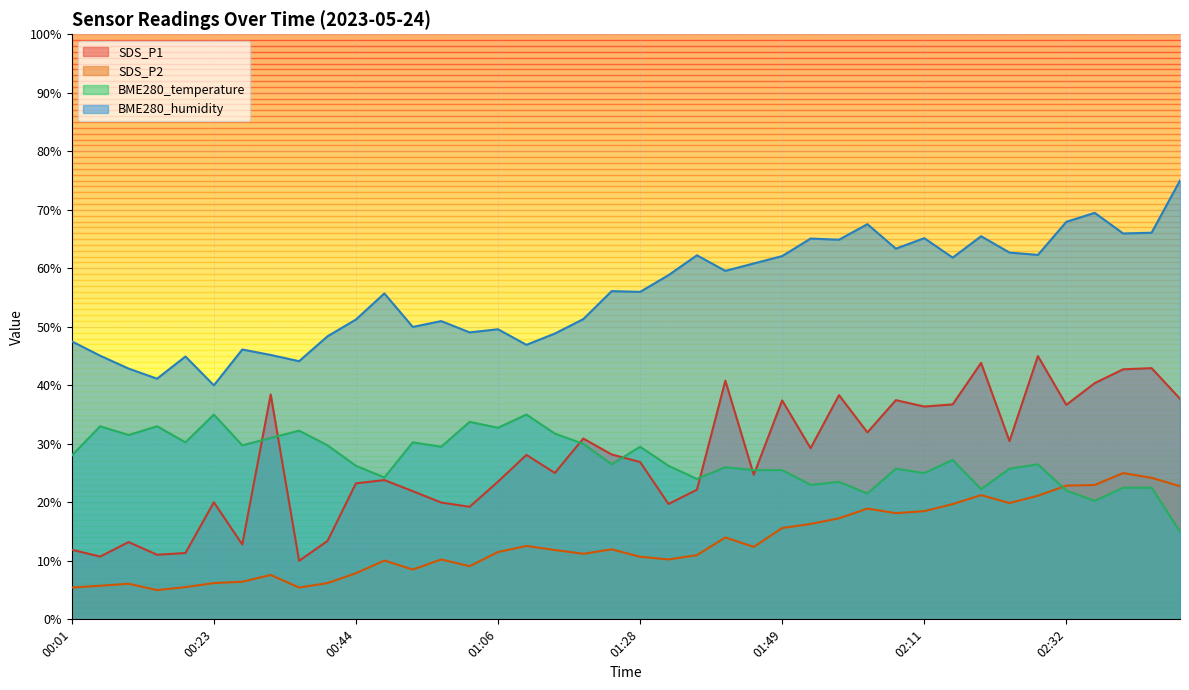

How many lines are shown in the chart?

4